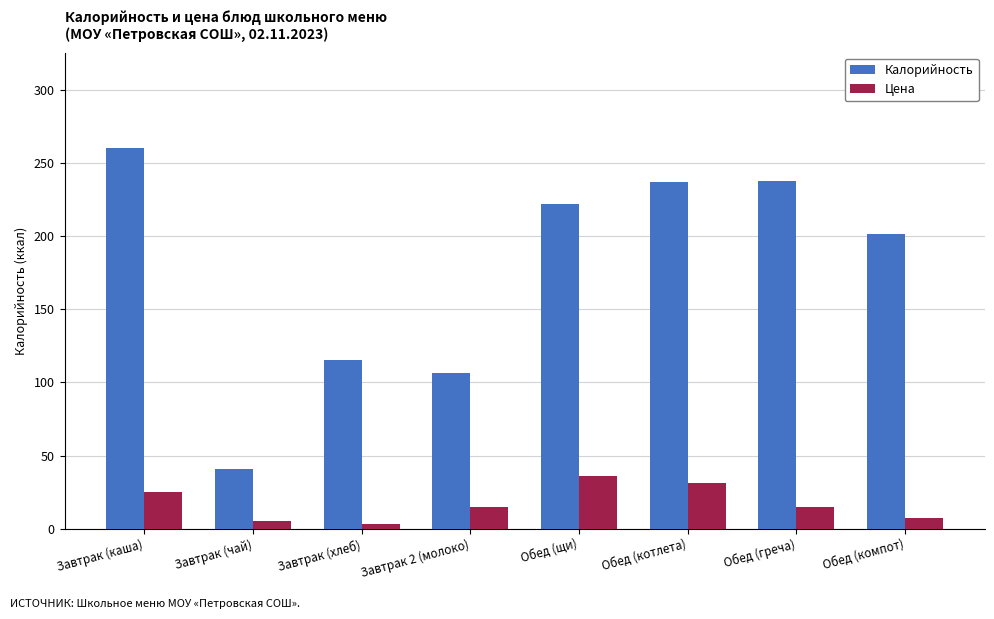

What are all the series names shown in the legend?

Калорийность, Цена